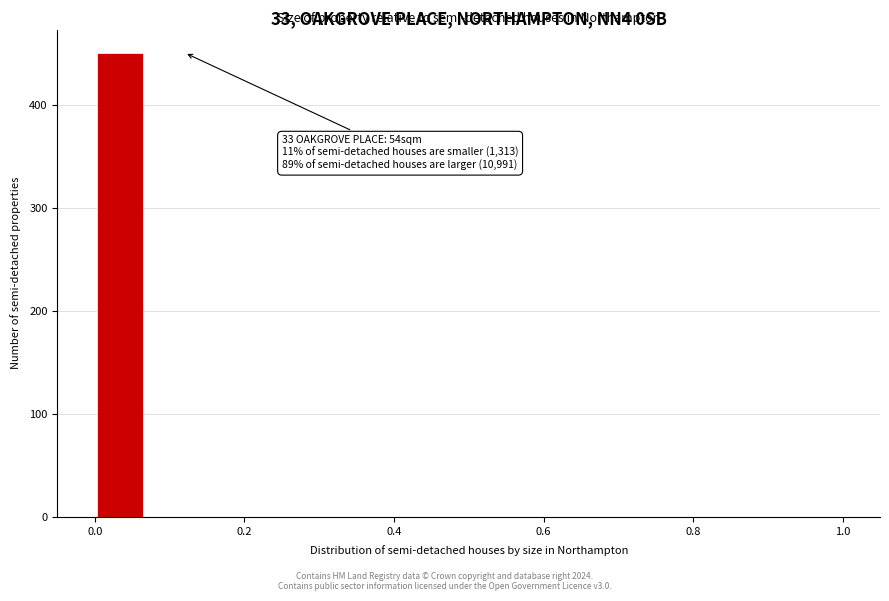

Read against the x-axis, roughly where is the centre of the tallest bar?

0.04